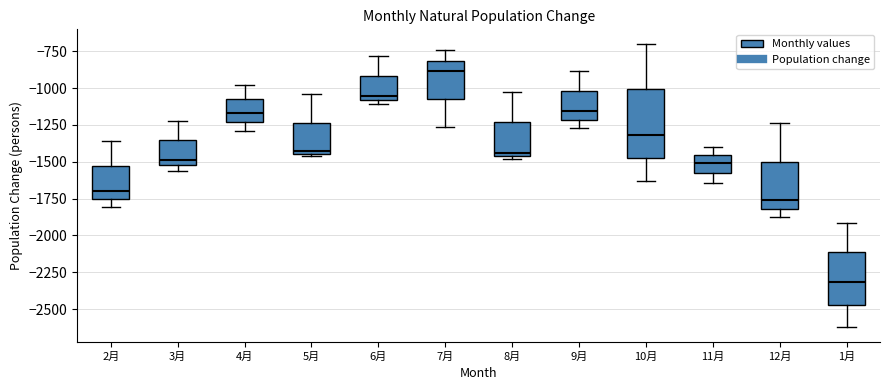

Comparing the boxes themselves (not the whiskers), which one is the tallest?

10月